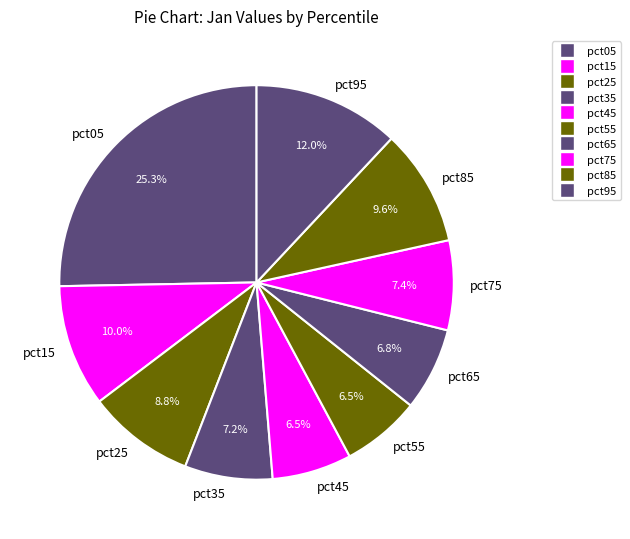

Does pct35 account for over 50% of the chart?

No